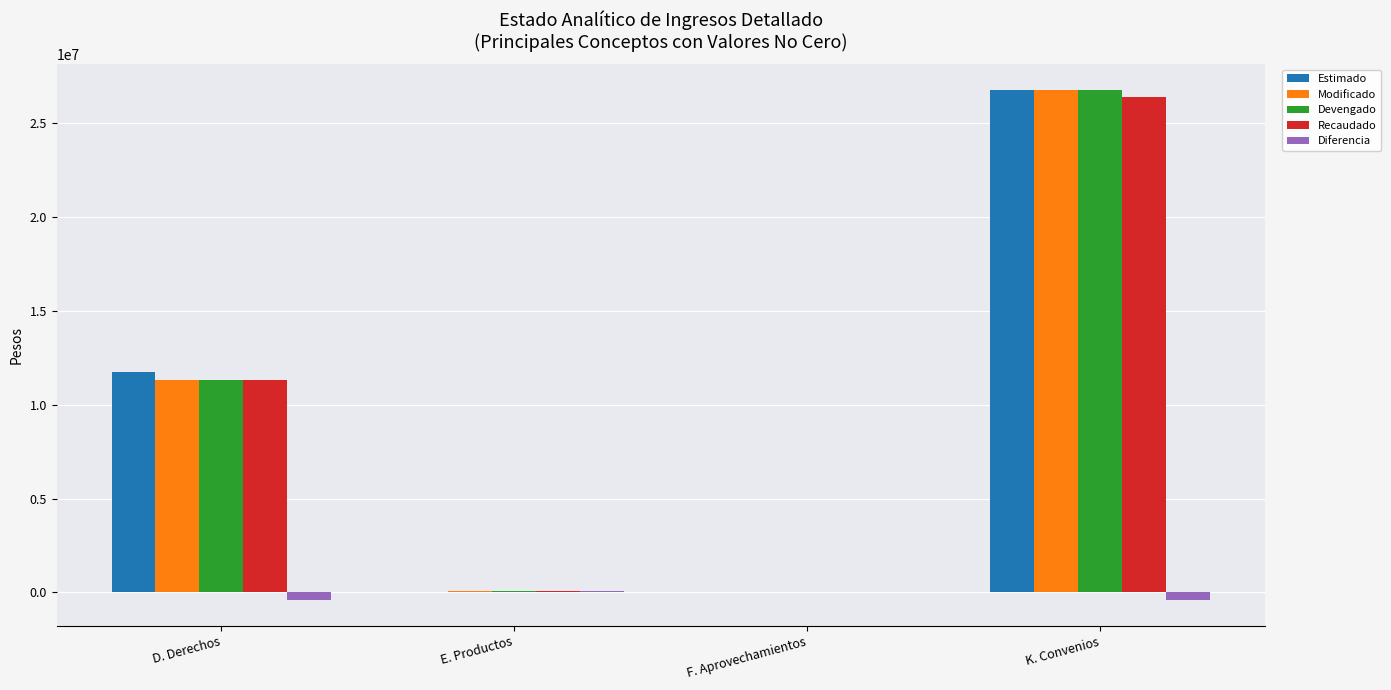

What is the average value of the Recaudado series?

9467994.9